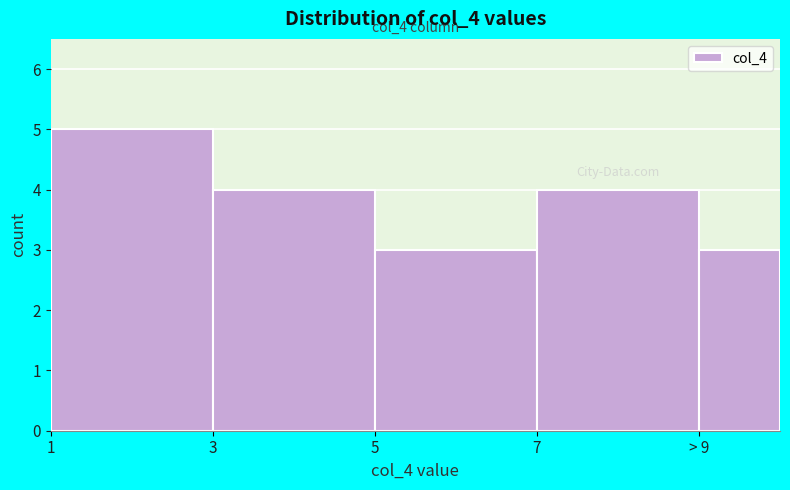

Reading right to left, list all the values displayed in this chart.

> 9=3	7=4	5=3	3=4	1=5